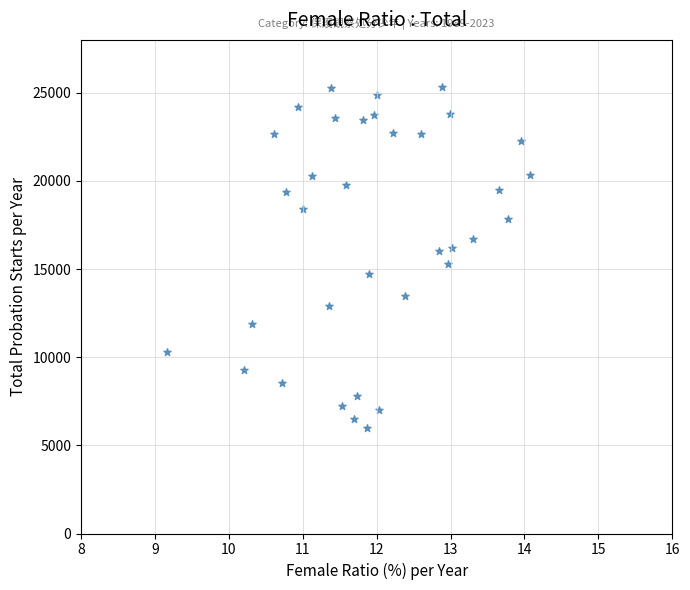

What is the range of Y values (max minus min)?

19336